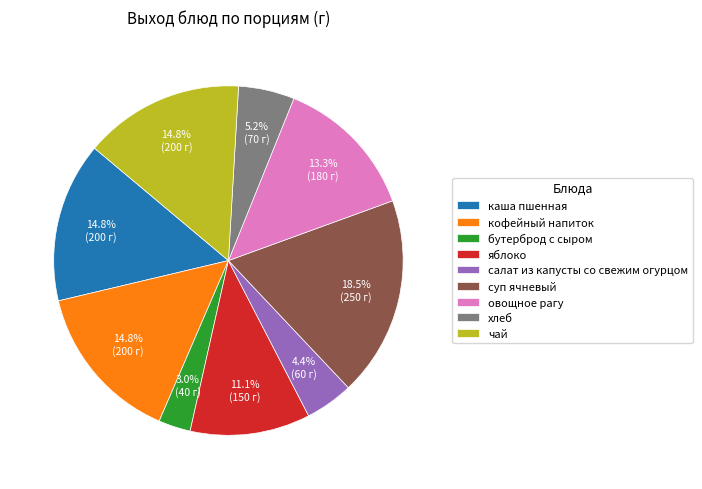

True or false: бутерброд с сыром accounts for 3% of the total.

True